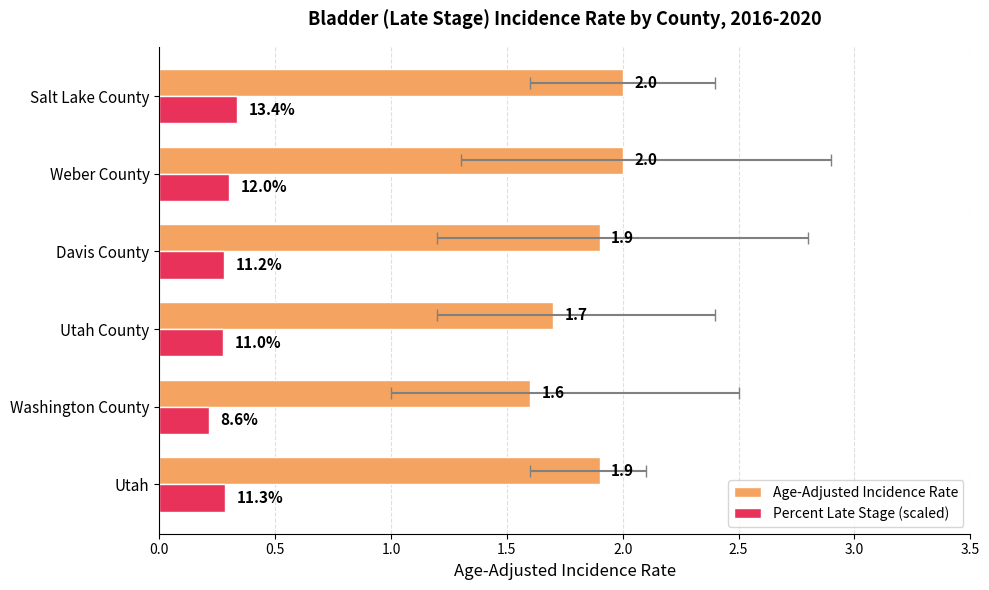

Rank the series by their maximum value, from lowest to highest.

Percent Late Stage (scaled), Age-Adjusted Incidence Rate